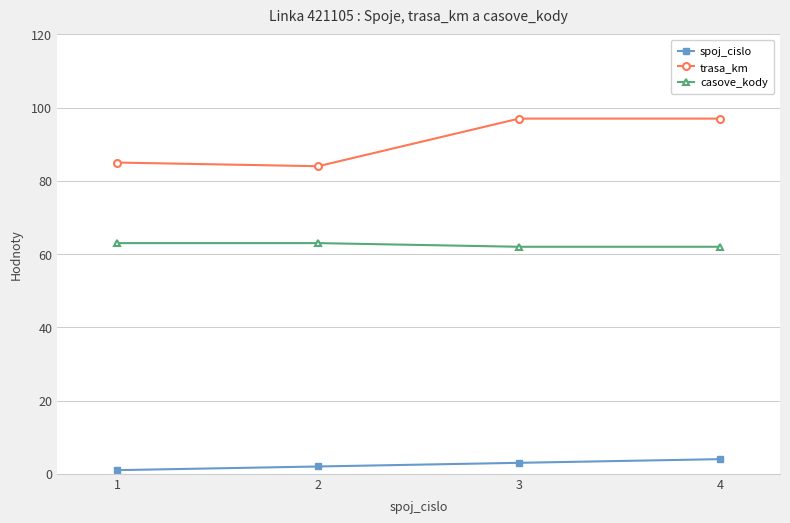

What is the difference between the maximum and minimum values in the trasa_km series?

13